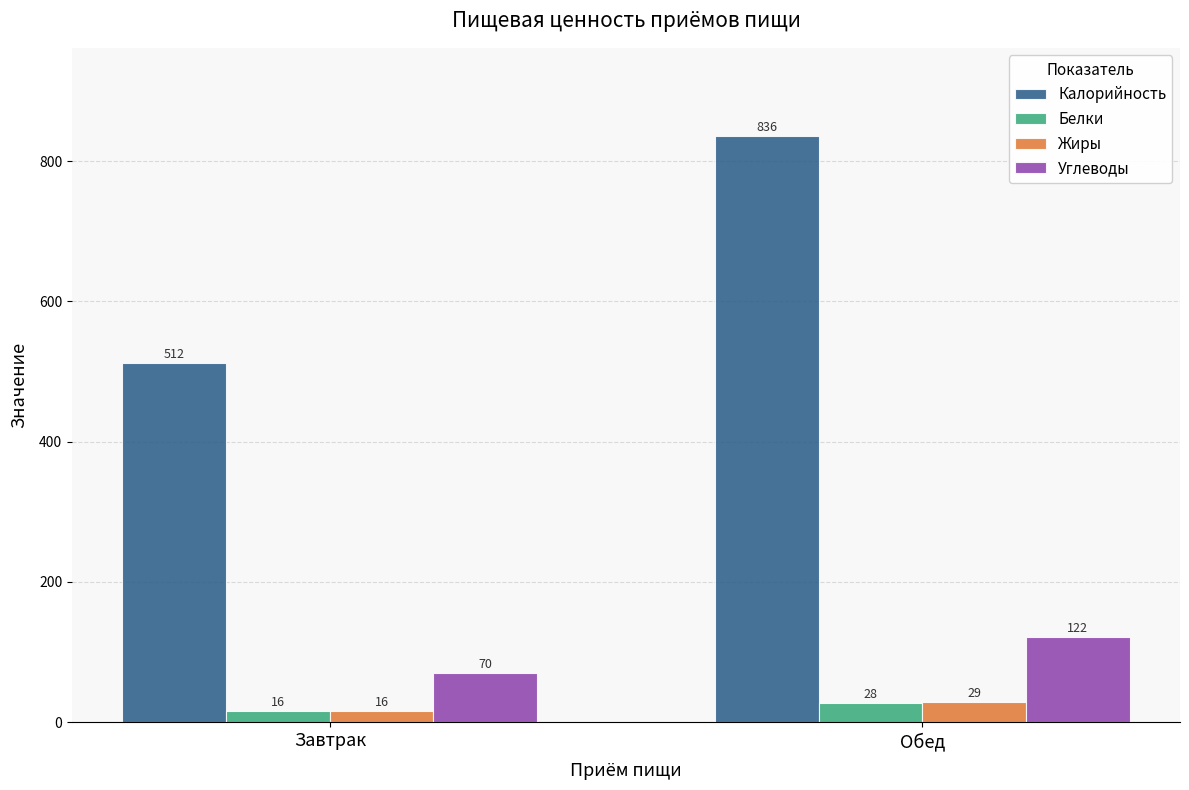

How many bars are there in total?

8